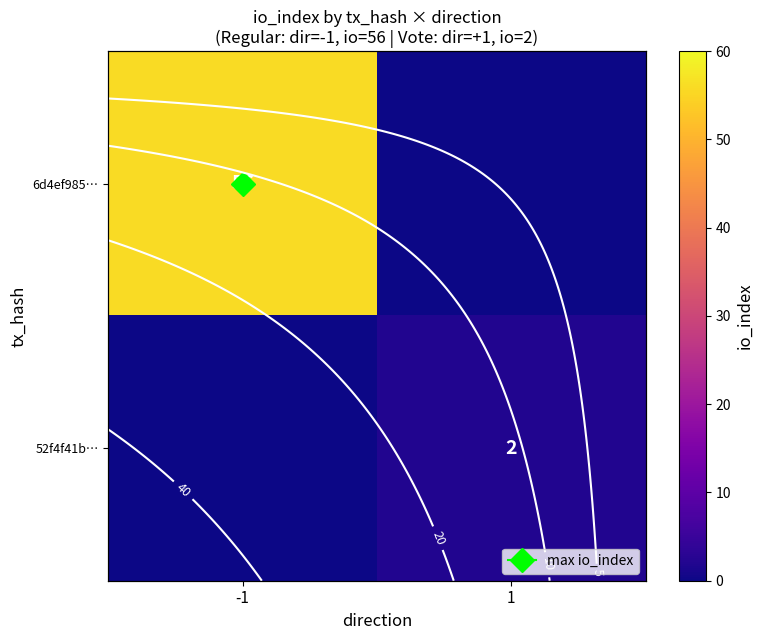

Count the row_1 values in the range 0 to 2.

2